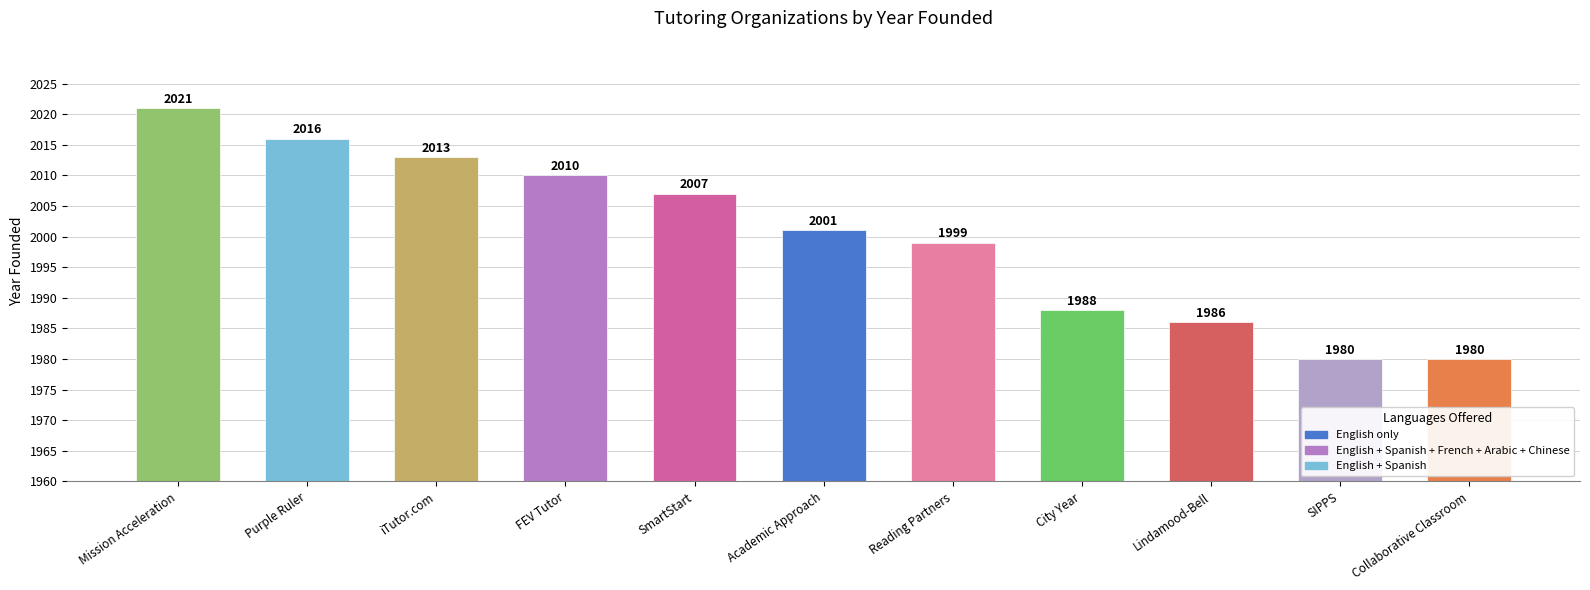

How many data points are less than 2001?

5